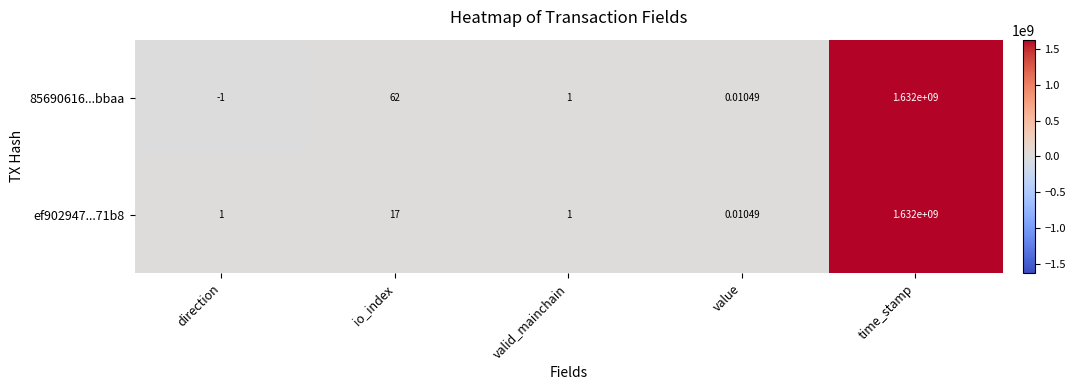

Which category has the lowest value across all series?

direction